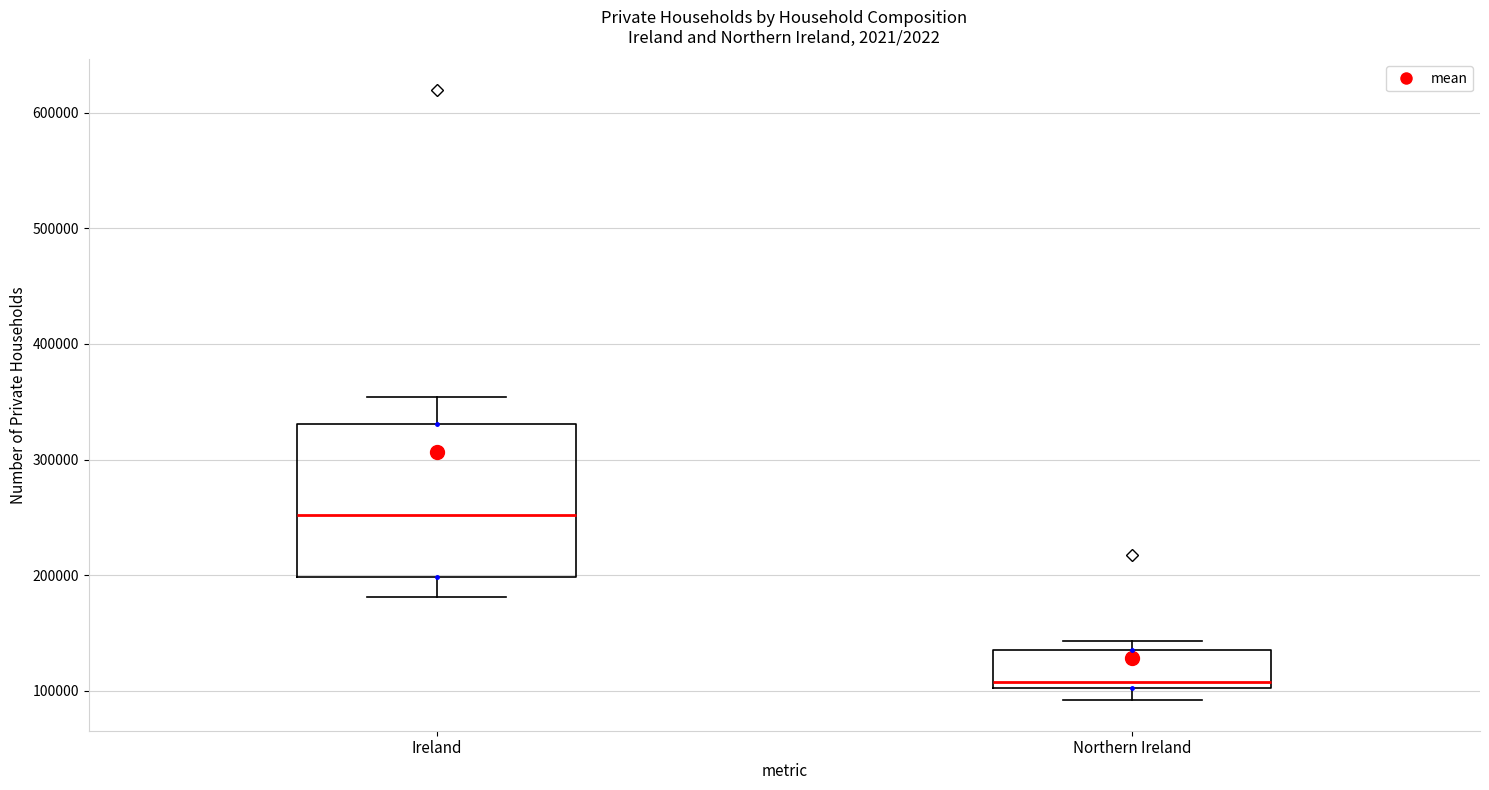

Reading left to right, transcribe this box plot: for each box, give where its median line is, the range the box spans, and where its two whiskers end, as read against the y-axis. The values are not printed on the chart, so give them approximately, as read against the axis.

Ireland: median 250000, box 200000 to 330000, whiskers 180000 to 350000
Northern Ireland: median 110000, box 100000 to 140000, whiskers 90000 to 140000 (just above the box's upper edge)